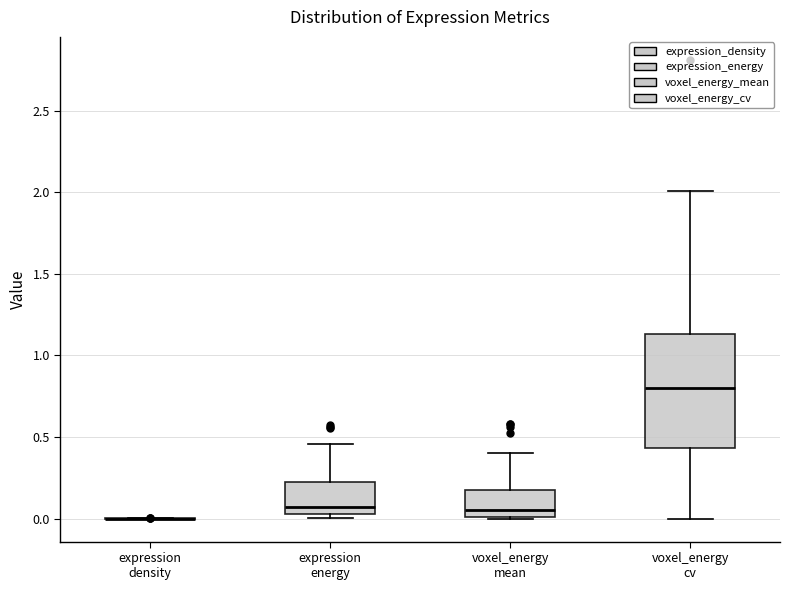

Reading left to right, transcribe this box plot: for each box, give where its median line is, the range the box spans, and where its two whiskers end, as read against the y-axis. The values are not printed on the chart, so give them approximately, as read against the axis.

expression density: box collapsed to a line at 0.00, whiskers 0.00 to 0.00
expression energy: median 0.05 (just above the box's lower edge), box 0.05 to 0.25, whiskers 0.00 to 0.45
voxel_energy mean: median 0.05, box 0.00 to 0.20, whiskers 0.00 to 0.40
voxel_energy cv: median 0.80, box 0.45 to 1.15, whiskers 0.00 to 2.00